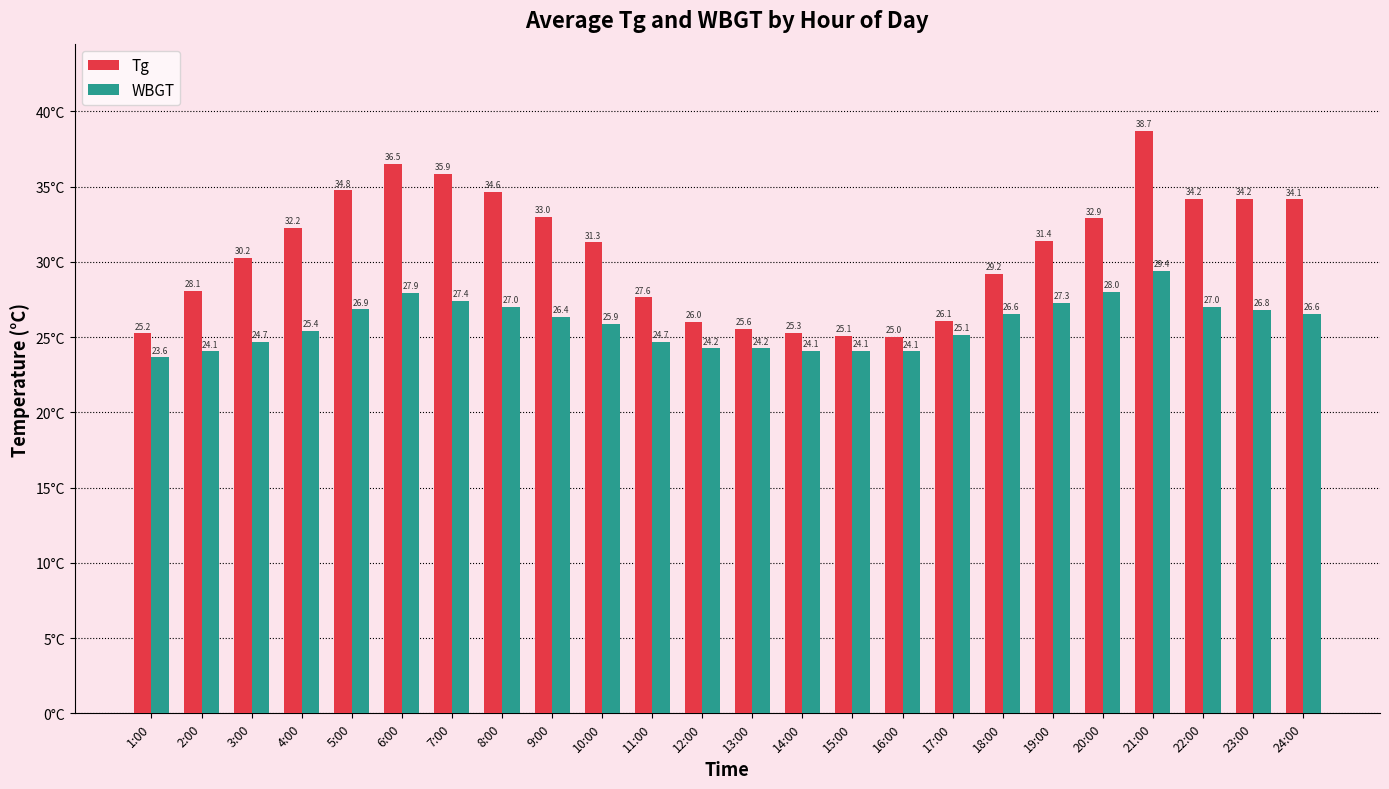

Is it true that WBGT equals 24.2 at 12:00?

True